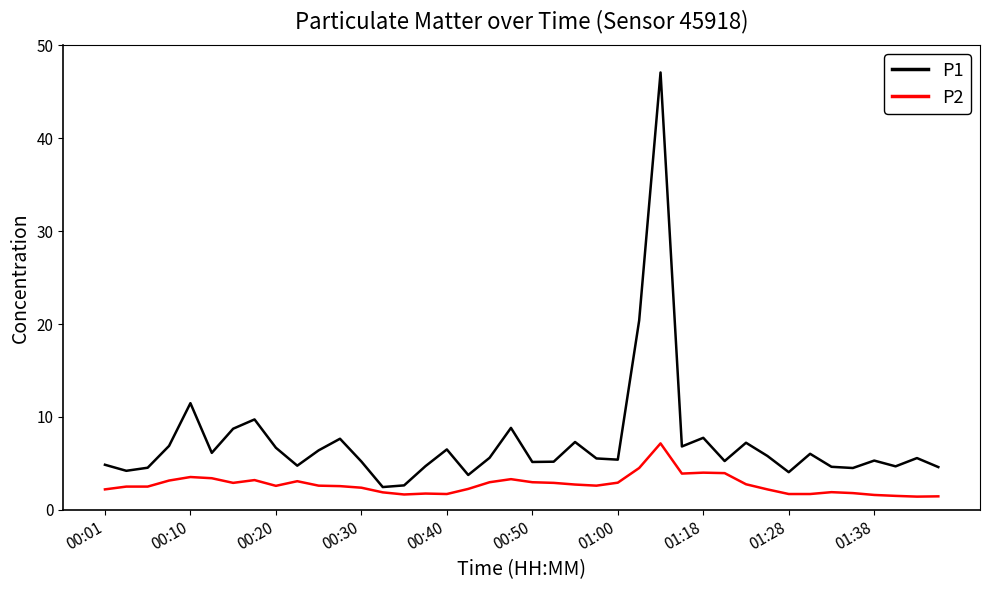

What is the minimum value for P1?

2.5